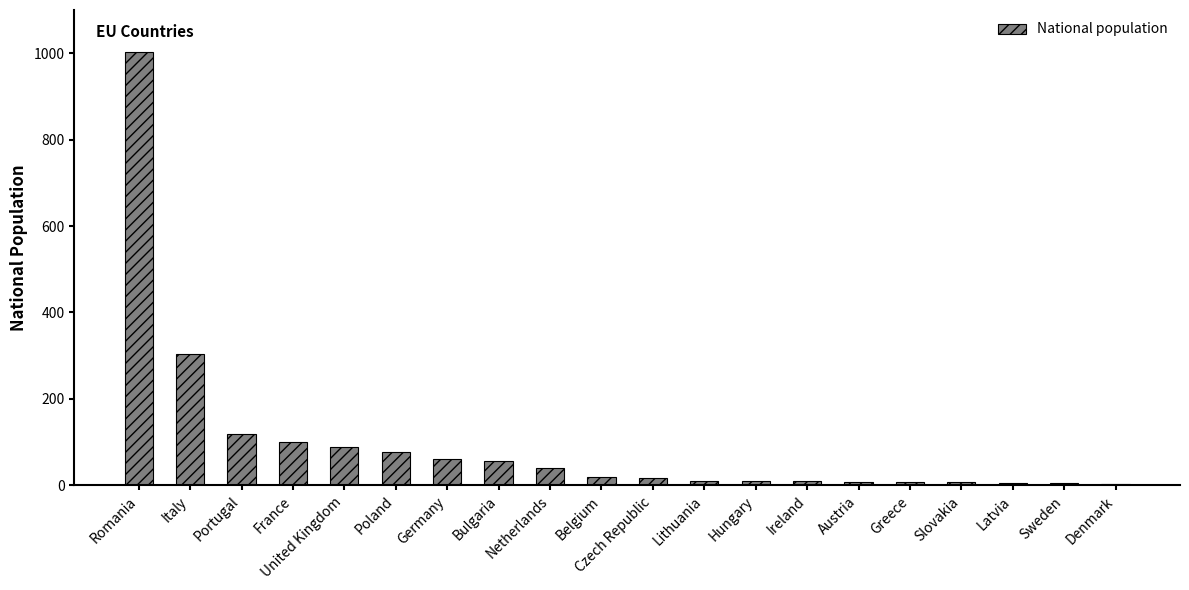

The value at Netherlands is 40. True or false?

True